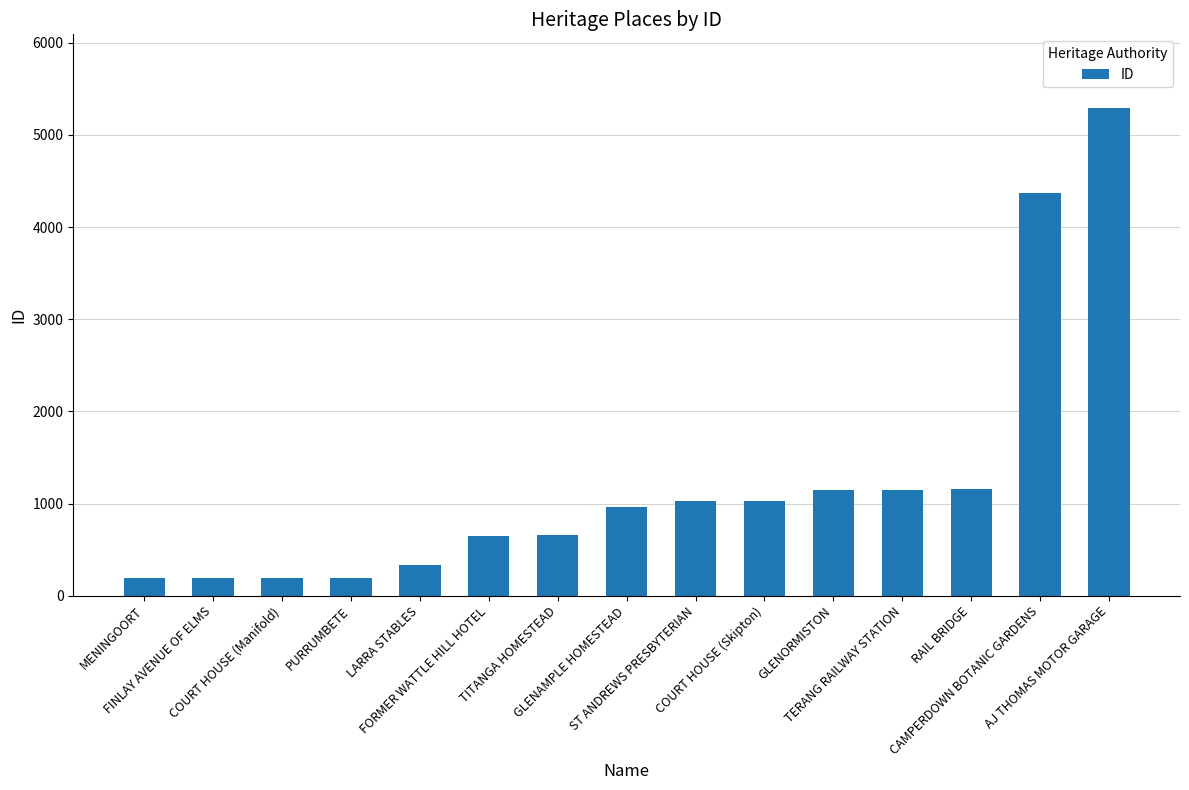

What is the difference between the second highest and minimum values?

4181